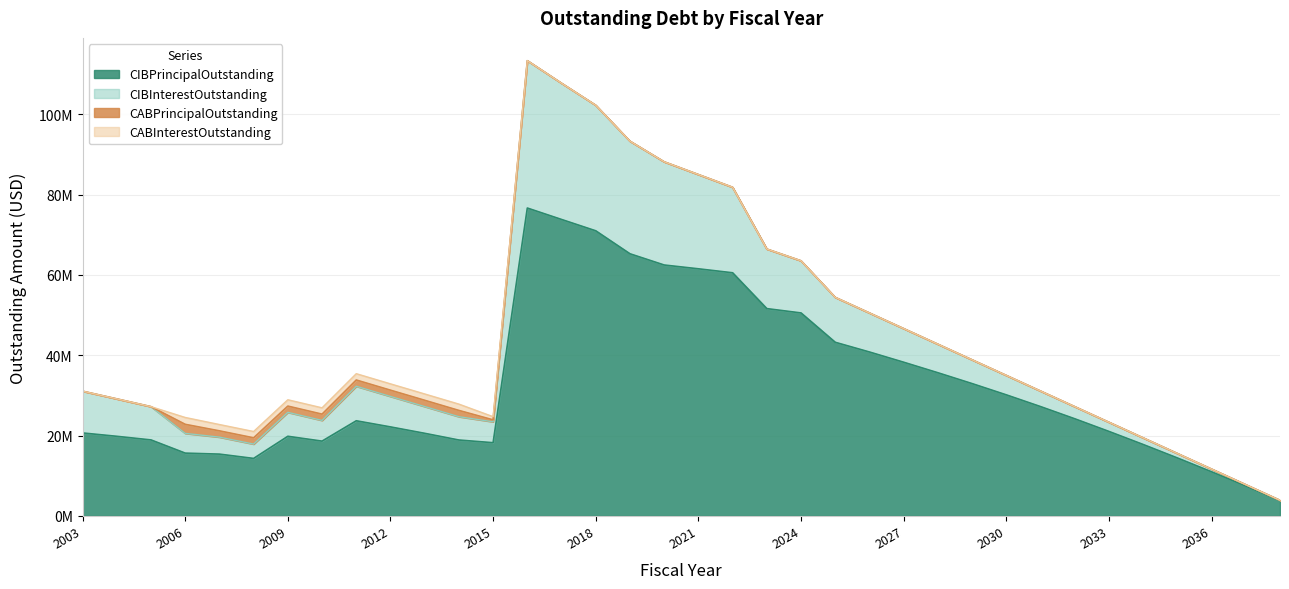

At which category is the sum across all series the highest?

2016